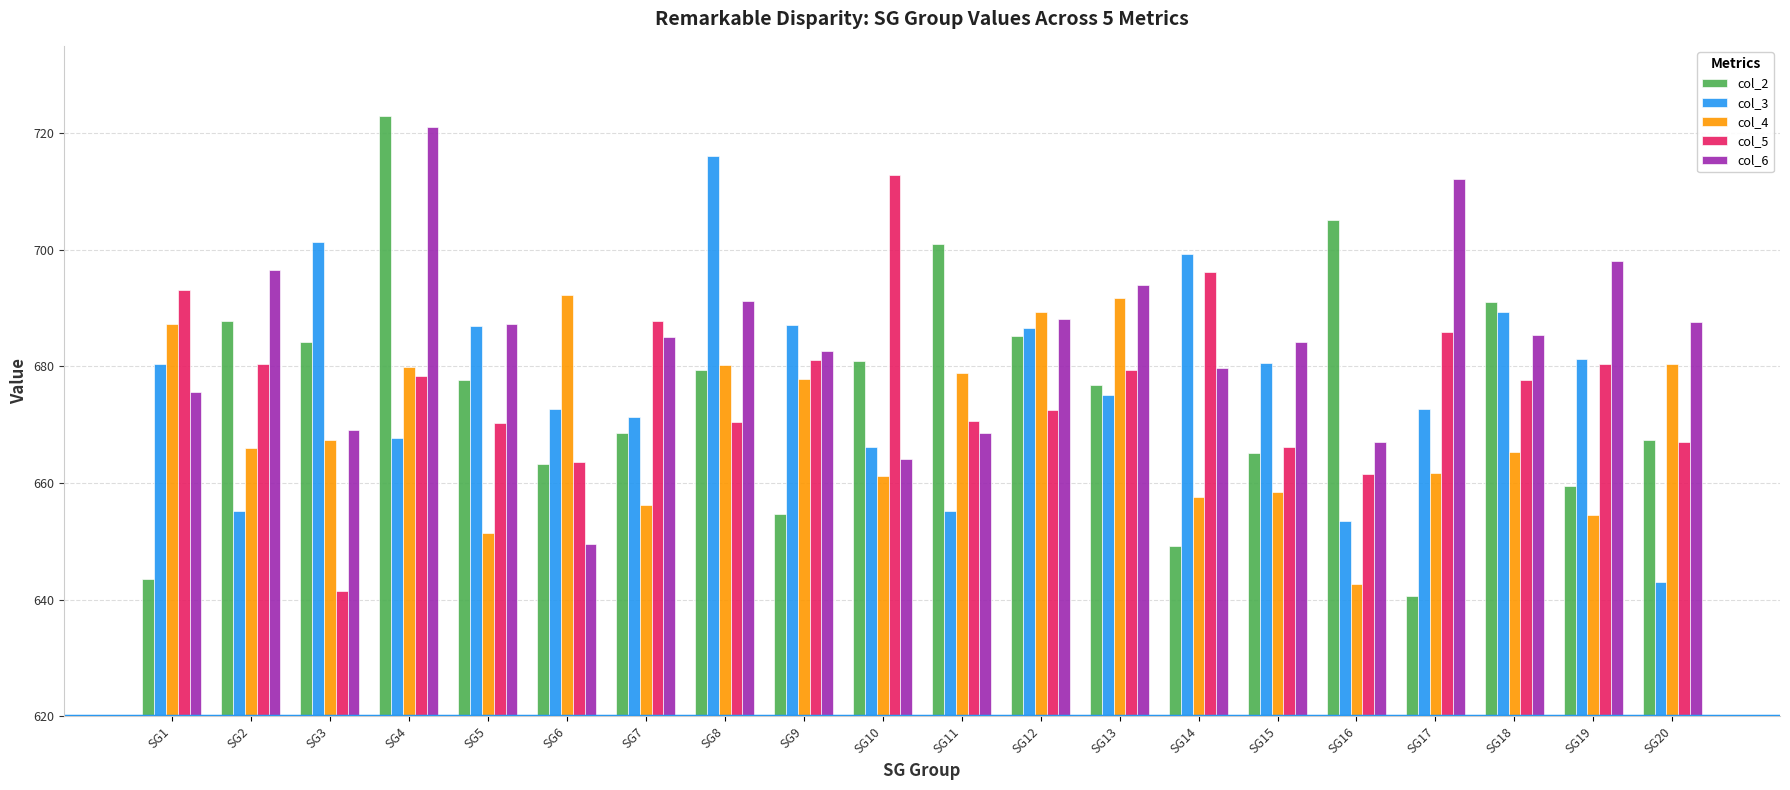

How many categories are shown in the chart?

20